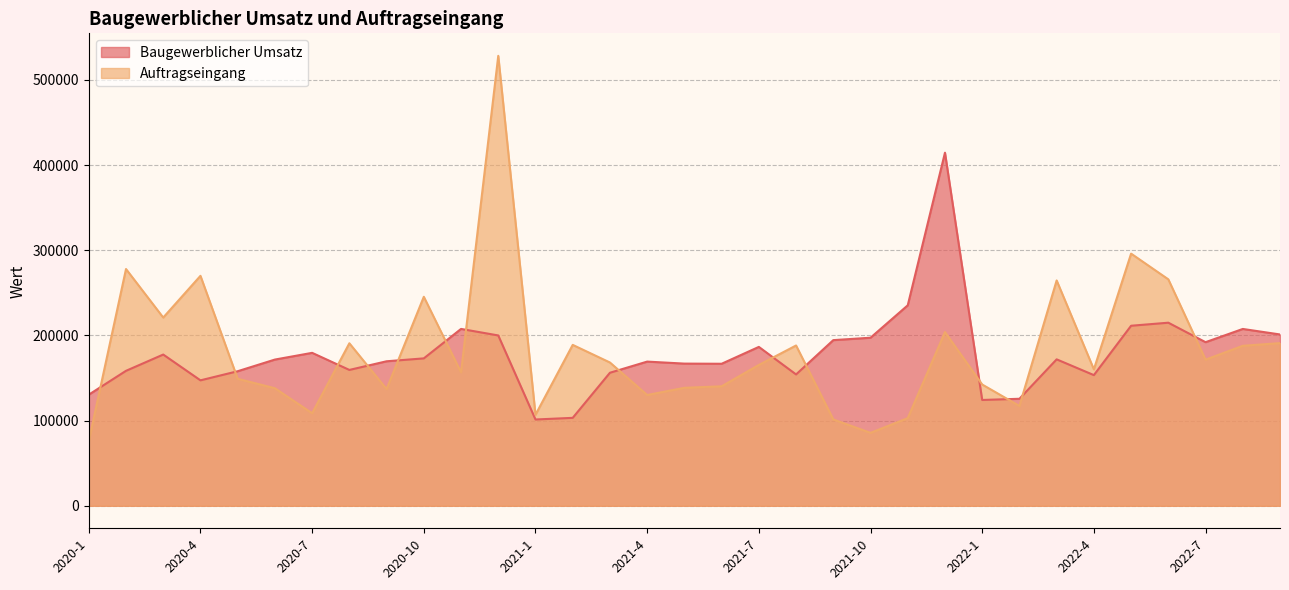

Reading left to right, list all the values displayed in this chart.

Baugewerblicher Umsatz: 130445.6	158433.7	177529.8	147259.8	157965.9	171647.8	179530.7	159480.5	169638.1	173040.1	207619.1	199947.1	101295.9	103236.5	156172.7	169257.1	166897.8	166720.2	186515.2	154188.9	194464.1	197281.2	235325.1	414469.5	124217.5	125619.7	171896.7	153384.7	211335.4	214914.2	192047.6	207577.7	201109.8
Auftragseingang: 75891.5	277923.8	220973.6	269936.1	149072.9	137984.8	108646.0	190771.5	136988.9	245341.6	156647.2	528166.0	106850.1	188883.4	168204.4	130052.1	138492.2	140262.4	165331.2	188169.7	101359.5	85626.9	102880.9	203900.7	142351.8	117194.4	264509.0	160146.5	295997.8	265813.9	171529.5	187809.7	190941.1